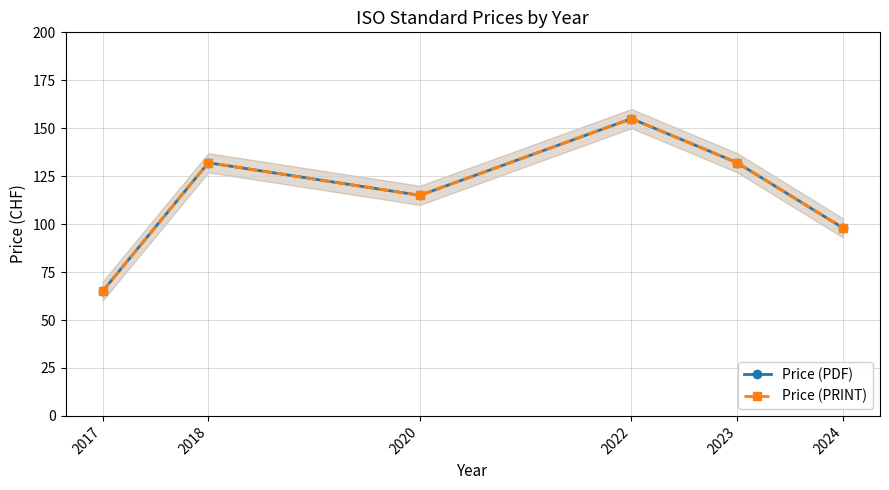

How many series are shown in this chart?

2